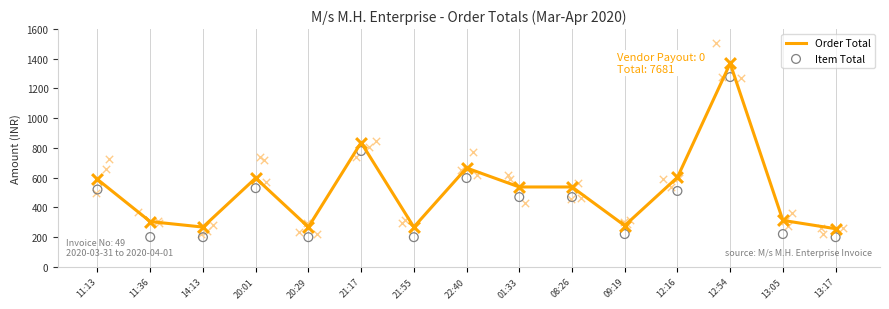

What are all the series names shown in the legend?

Order Total, Item Total